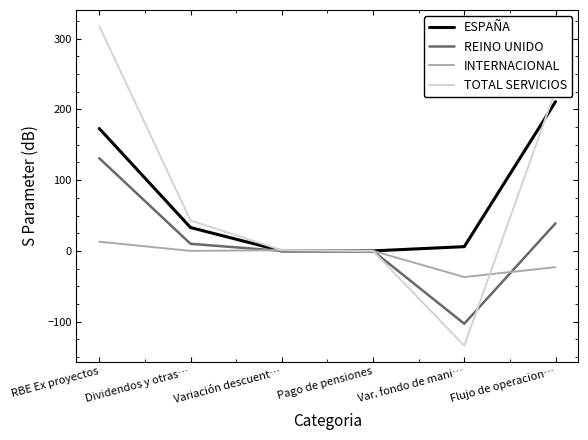

List the series in order of their peak value, lowest first.

INTERNACIONAL, REINO UNIDO, ESPAÑA, TOTAL SERVICIOS